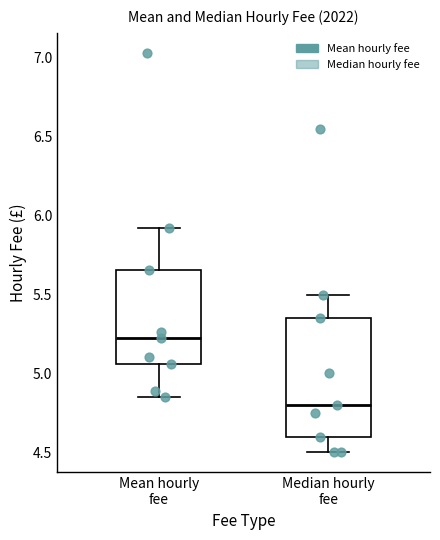

Reading left to right, read every box against the y-axis: the position of its median line, the range the box covers, and the ends of its whiskers. The values are not printed on the chart, so give them approximately, as read against the axis.

Mean hourly fee: median 5.25, box 5.05 to 5.65, whiskers 4.85 to 5.90
Median hourly fee: median 4.80, box 4.60 to 5.35, whiskers 4.50 to 5.50